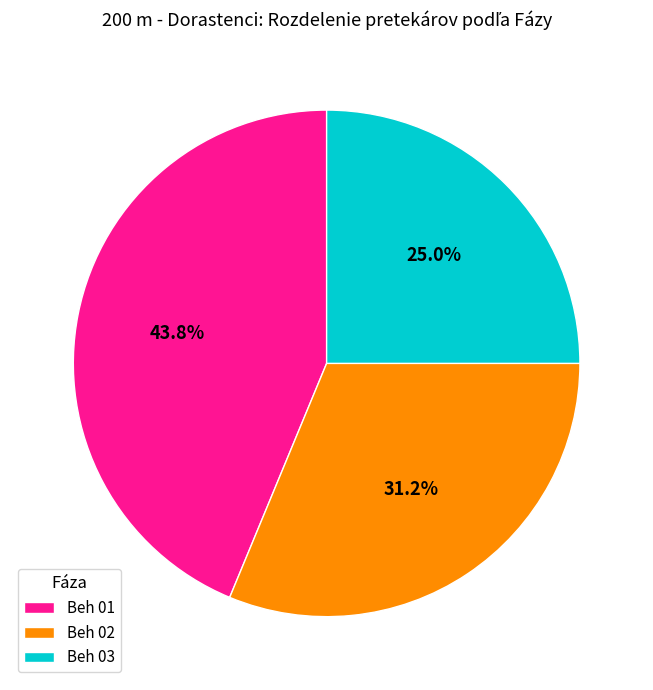

Is it true that Beh 01 is 31% of the pie?

False